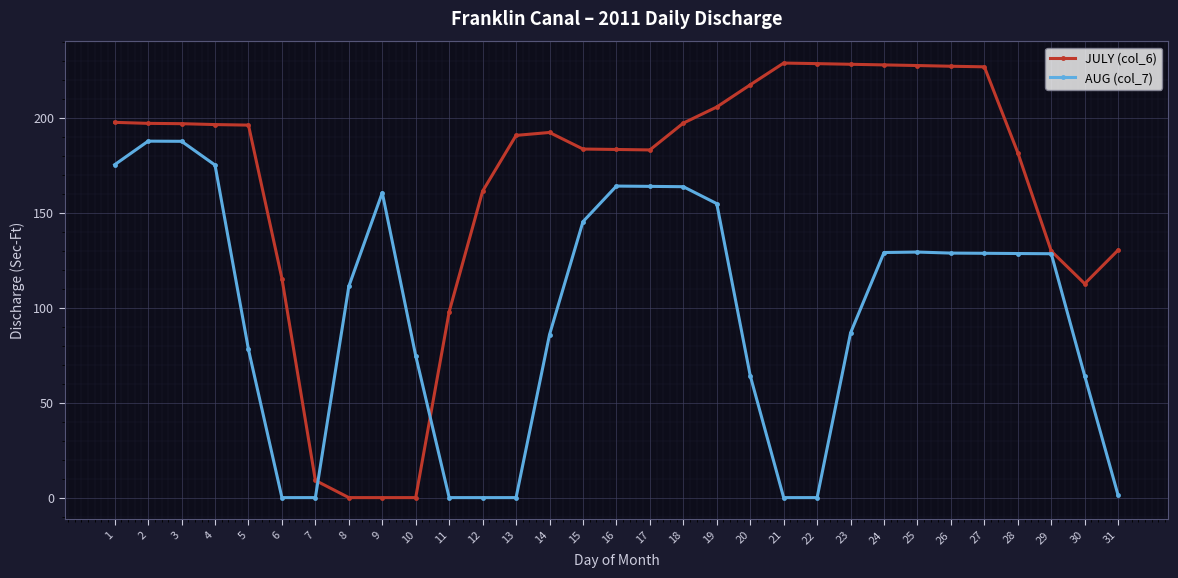

True or false: JULY (col_6) has a value of 64.8 at 1.

False